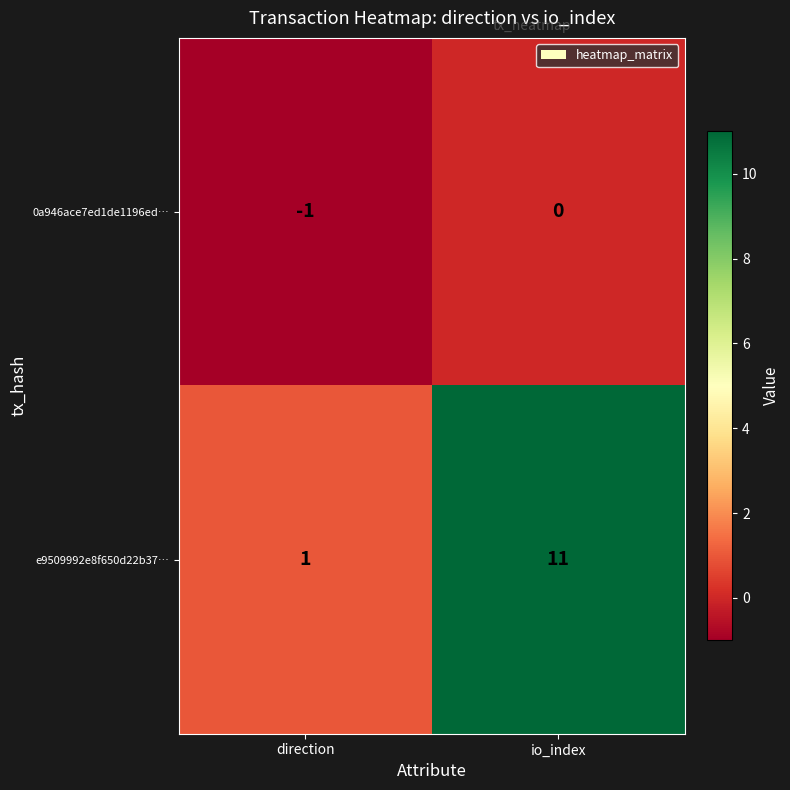

Which series has the largest range (max minus min)?

e9509992e8f650d22b37…